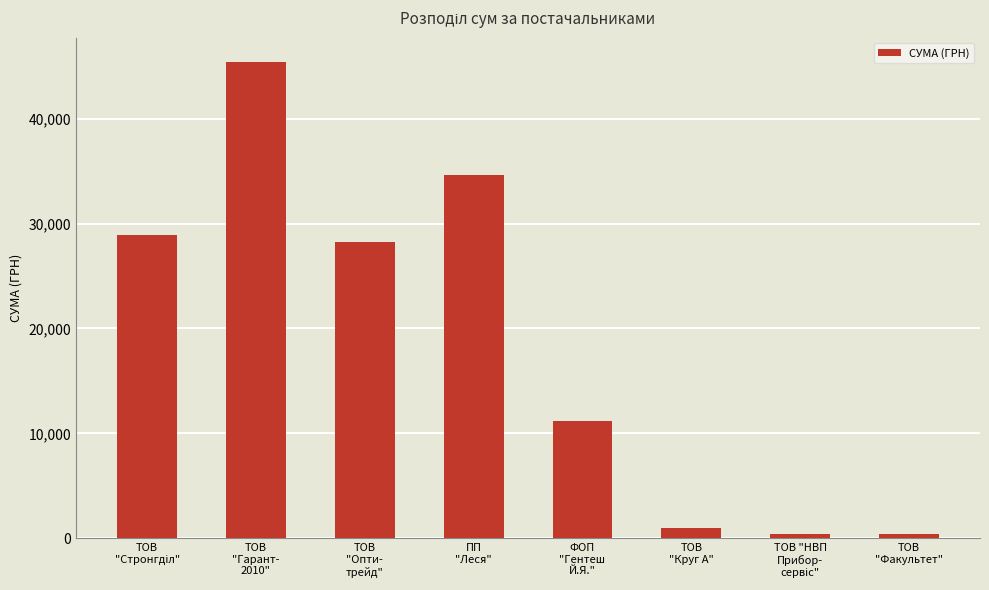

What is the difference between the second highest and second lowest values?

34230.6